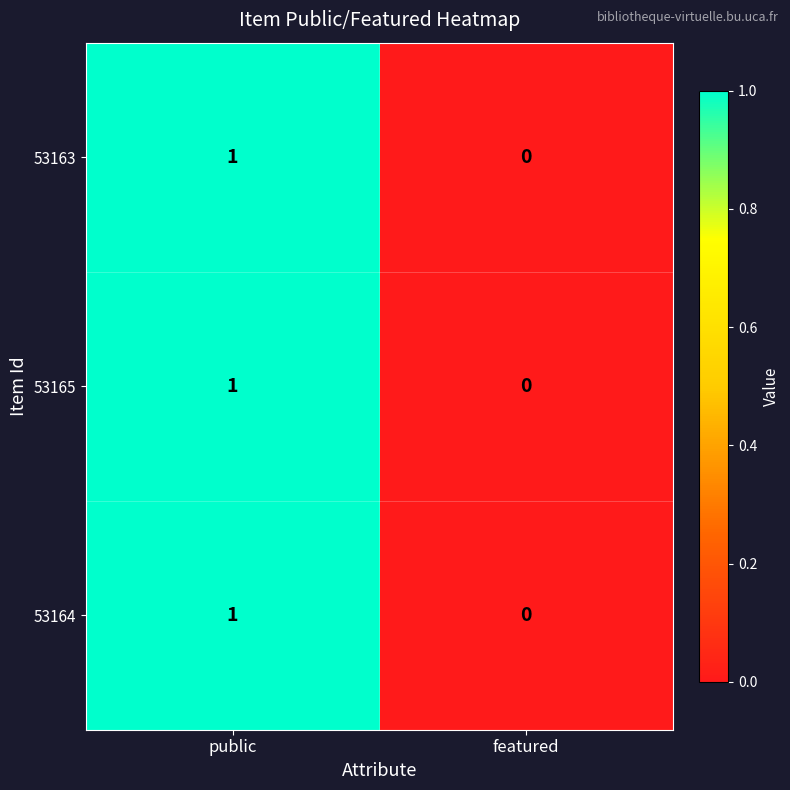

Where is 53164 nearest to the value 0?

featured